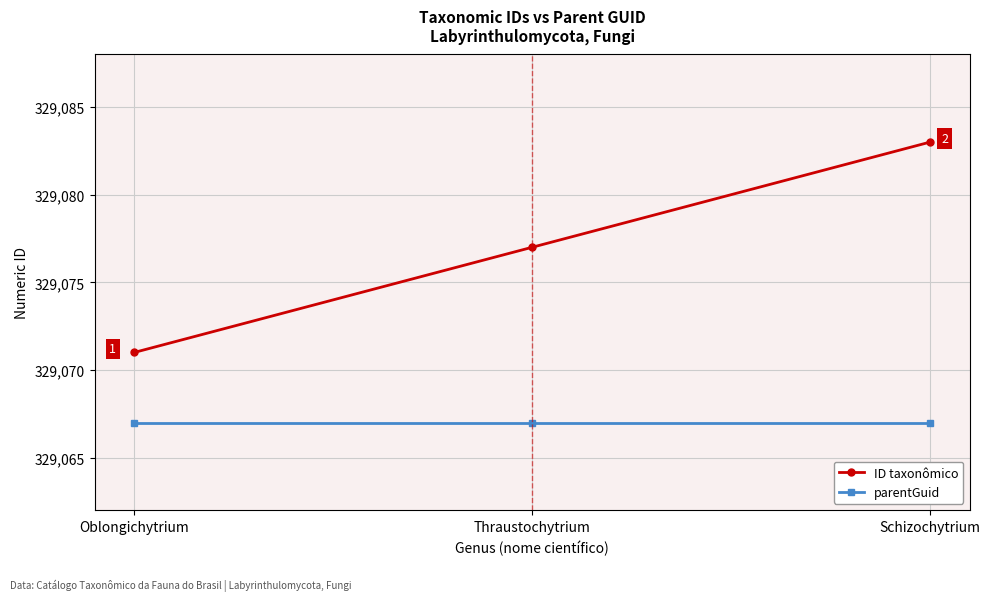

What is the maximum value shown in the chart?

329083